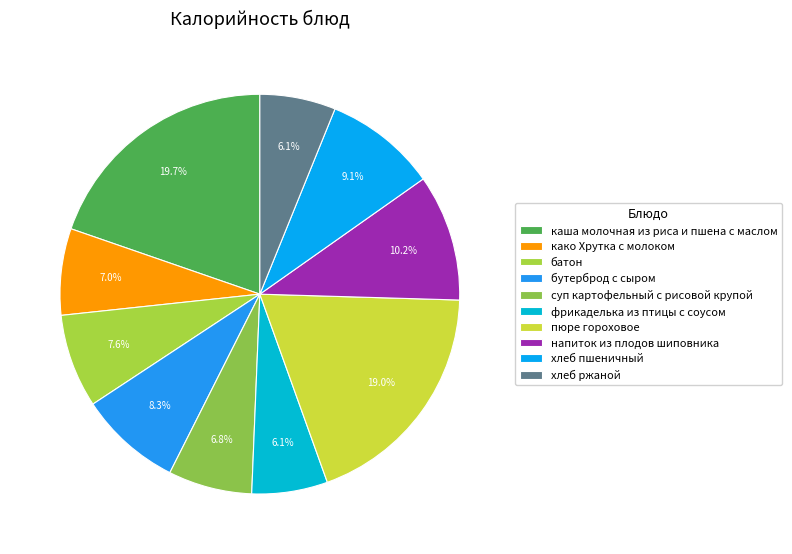

Between хлеб пшеничный and фрикаделька из птицы с соусом, which is larger?

хлеб пшеничный